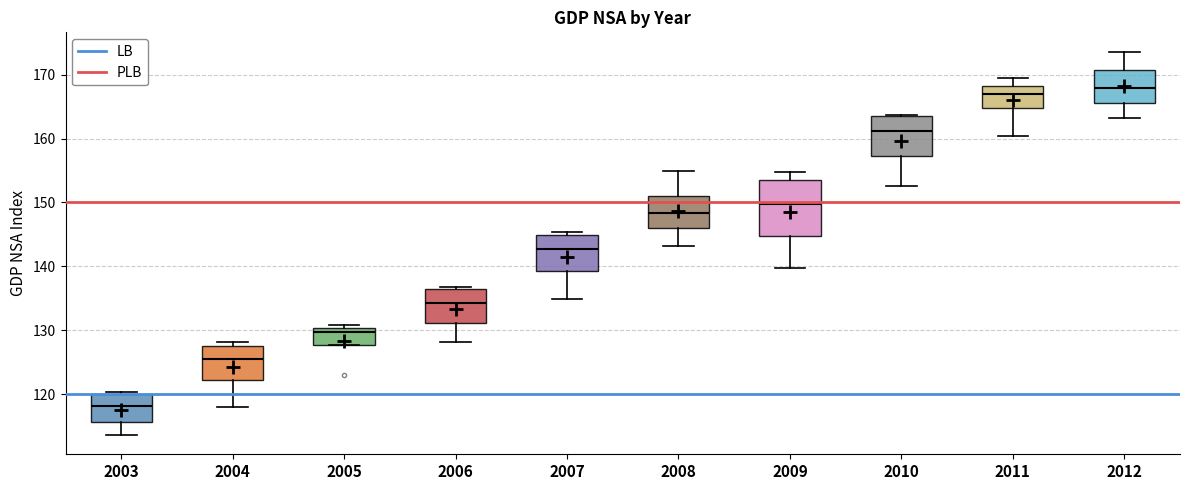

Reading left to right, read every box against the y-axis: the position of its median line, the range the box covers, and the ends of its whiskers. The values are not printed on the chart, so give them approximately, as read against the axis.

2003: median 118, box 116 to 120, whiskers 114 to 120
2004: median 126, box 122 to 128, whiskers 118 to 128 (just above the box's upper edge)
2005: median 130 (just below the box's upper edge), box 128 to 130, whiskers 128 to 131
2006: median 134, box 131 to 136, whiskers 128 to 137
2007: median 143, box 139 to 145, whiskers 135 to 145 (just above the box's upper edge)
2008: median 148, box 146 to 151, whiskers 143 to 155
2009: median 150, box 145 to 153, whiskers 140 to 155
2010: median 161, box 157 to 164, whiskers 153 to 164
2011: median 167, box 165 to 168, whiskers 160 to 169
2012: median 168, box 166 to 171, whiskers 163 to 174